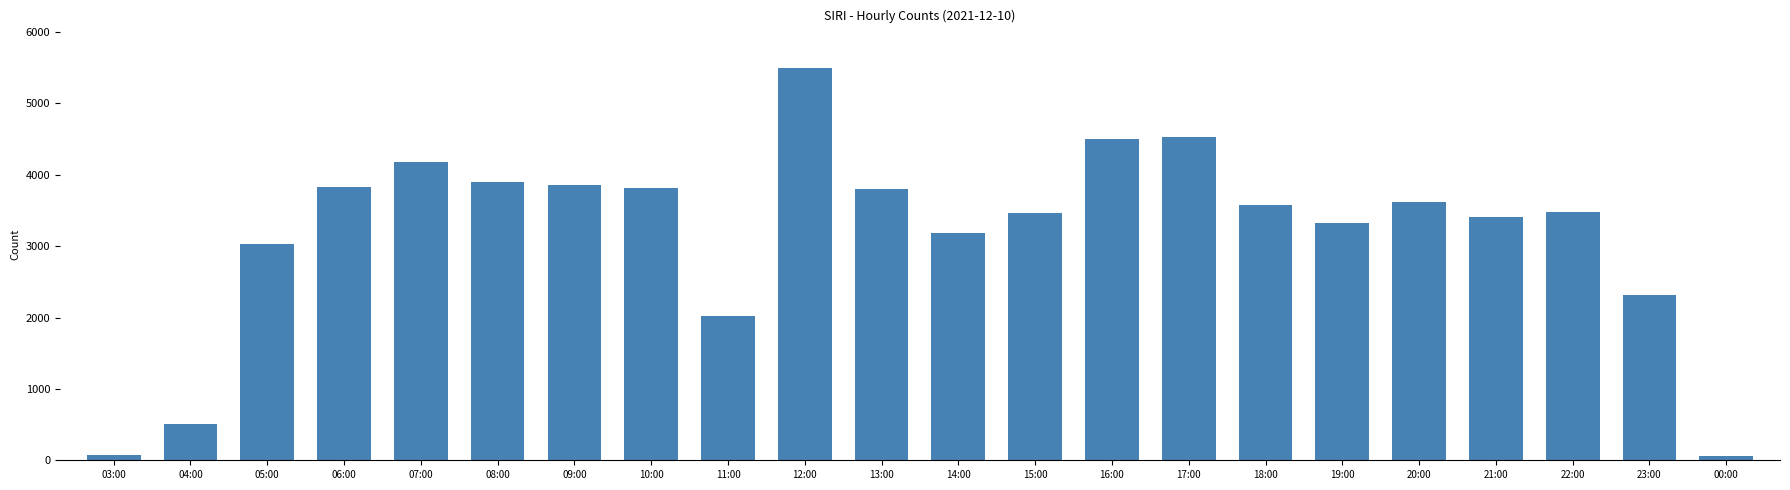

Does the chart contain stacked bars?

No